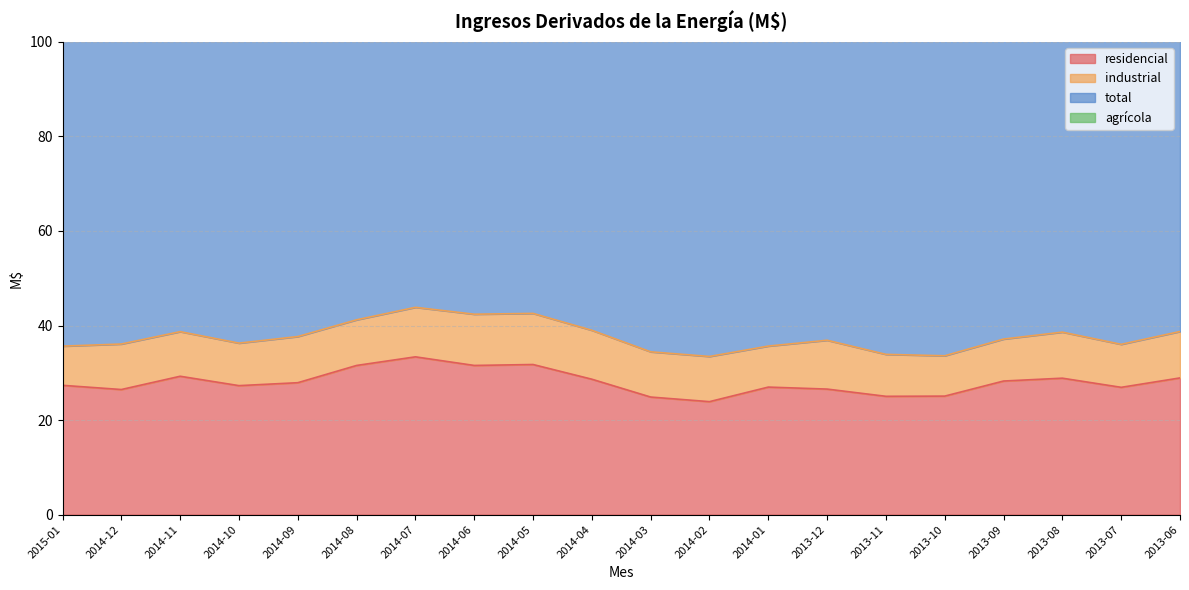

Read the residencial value at 2013-12.

26.6